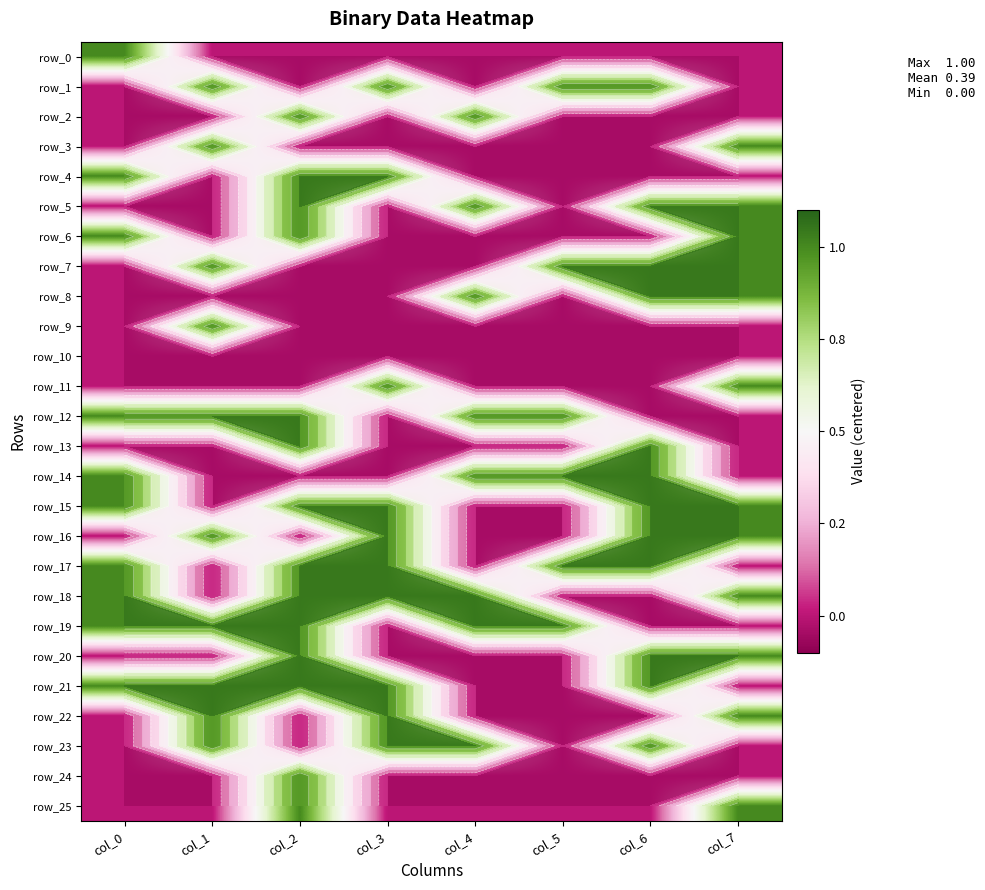

Which category has the lowest value in the row_20 series?

col_0